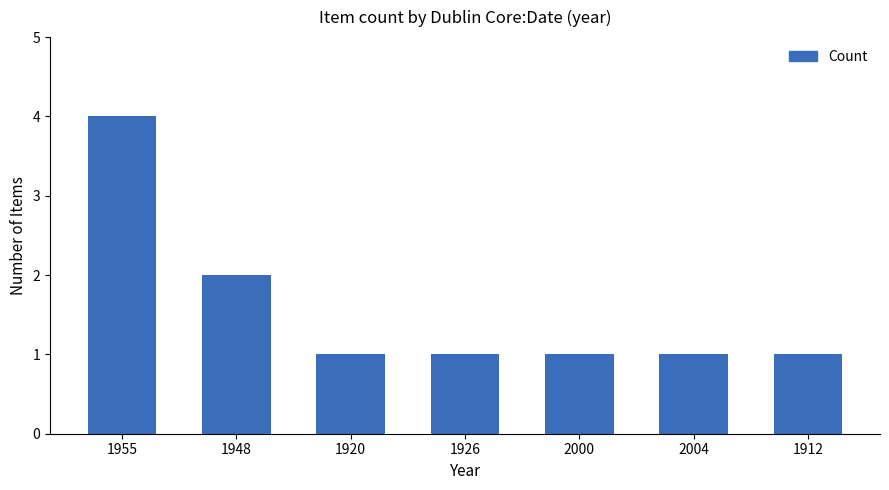

What is the greatest value displayed?

4